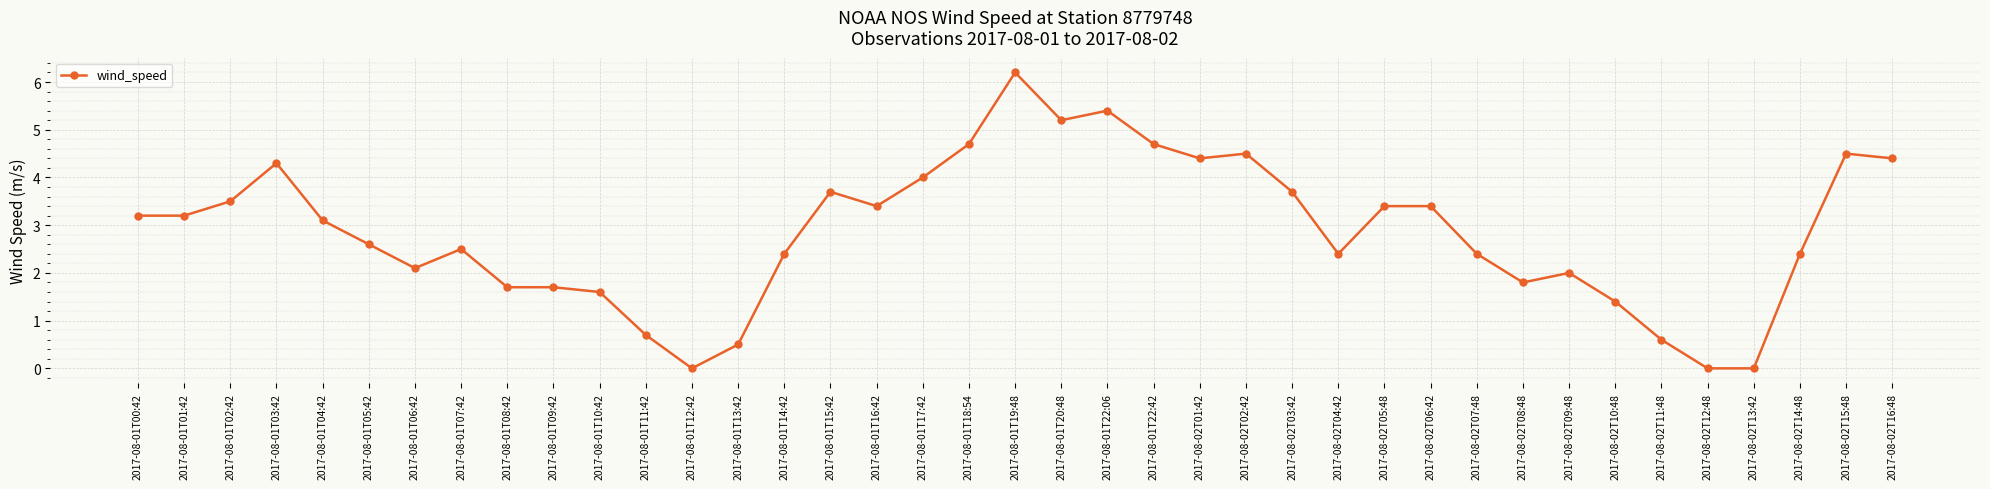

The value at 2017-08-02T07:48 is 2.4. True or false?

True